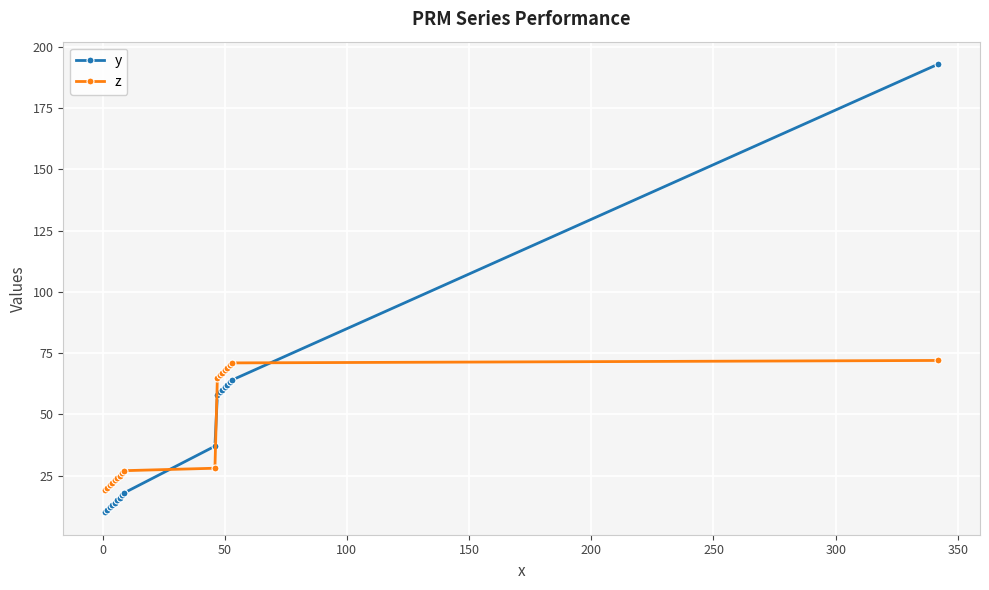

Which series has the widest spread of values?

y